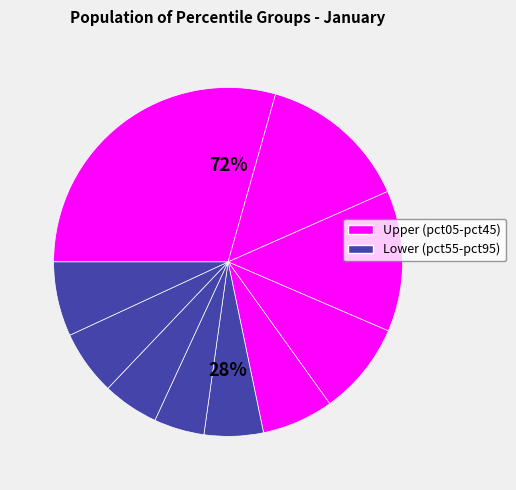

To the nearest percent, what is the difference between the pct25 and pct05 slice percentages?

16%